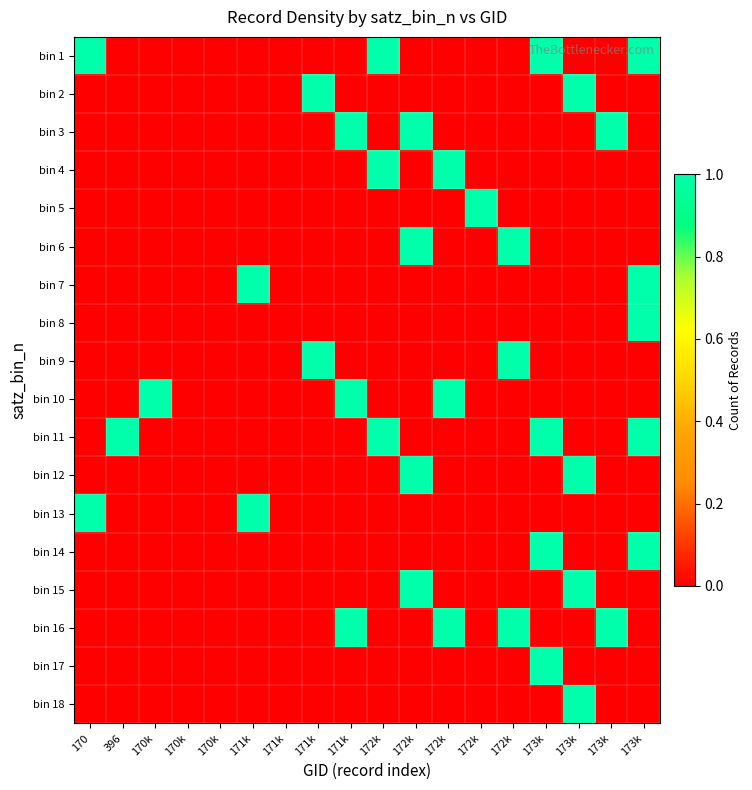

Which label corresponds to the largest value in the chart?

170